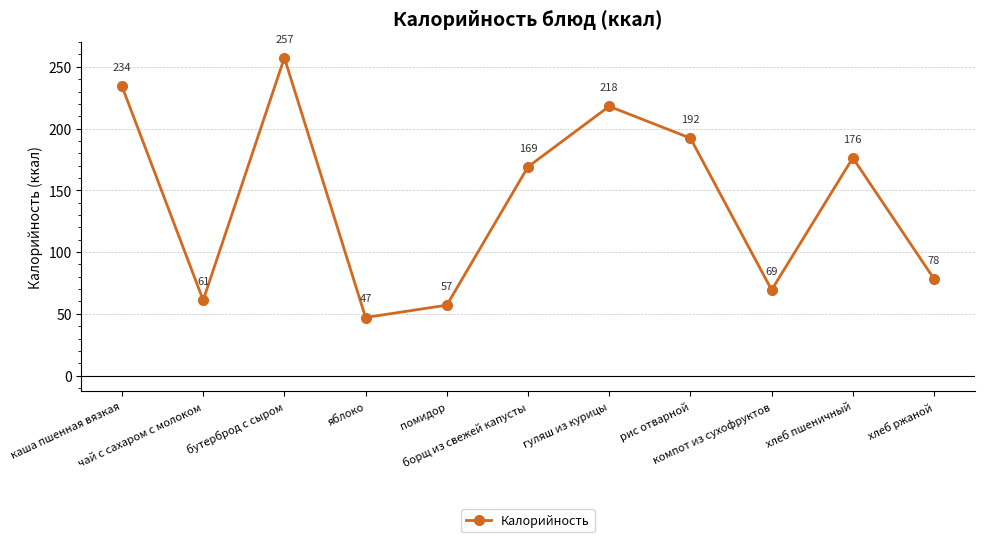

At which label does the data first exceed 169?

каша пшенная вязкая